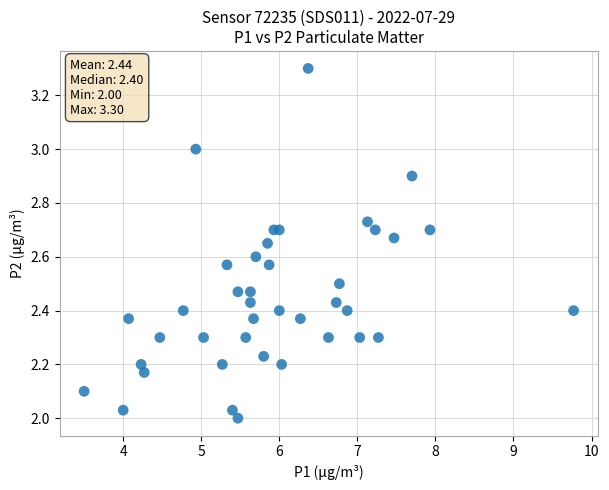

What is the range of Y values (max minus min)?

1.3